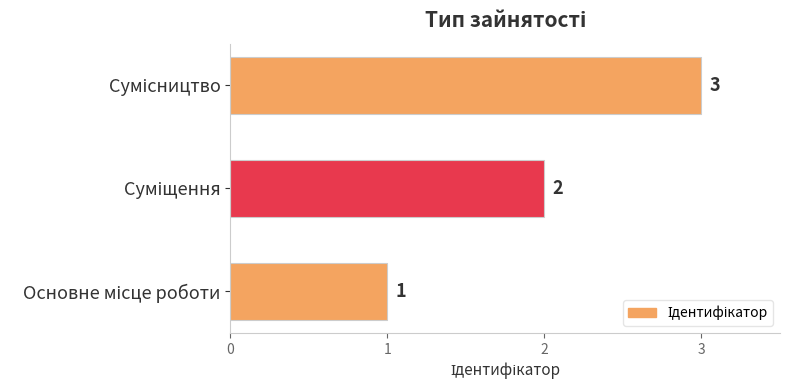

What is the sum of all values?

6